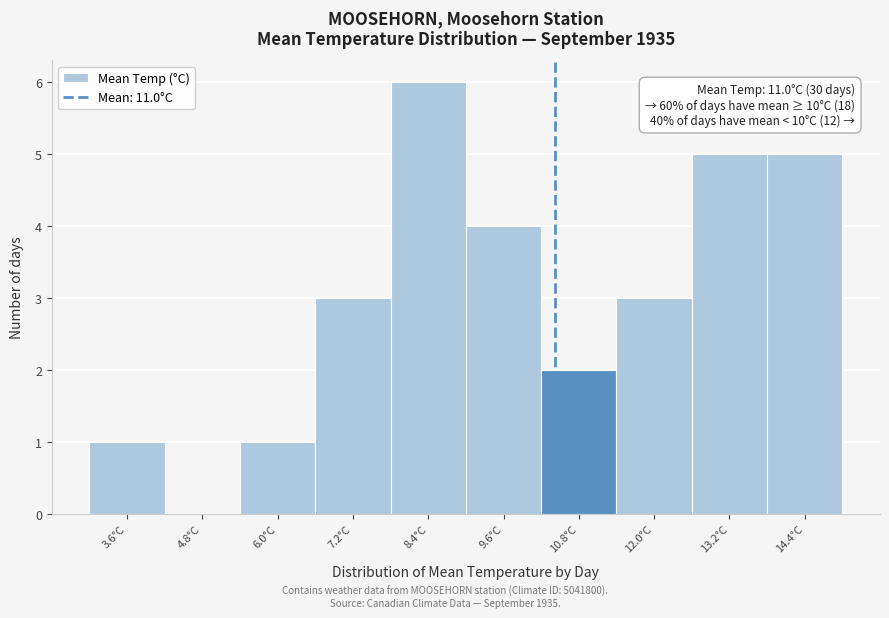

Reading left to right, what are all the values shown in this chart?

3.6°C=1	4.8°C=0	6.0°C=1	7.2°C=3	8.4°C=6	9.6°C=4	10.8°C=2	12.0°C=3	13.2°C=5	14.4°C=5